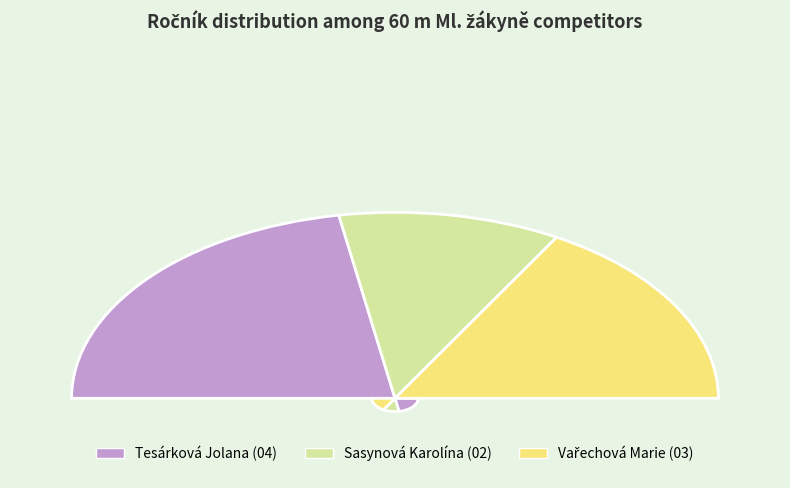

What is the ratio of the value at Sasynová Karolína to the value at Vařechová Marie?

0.7